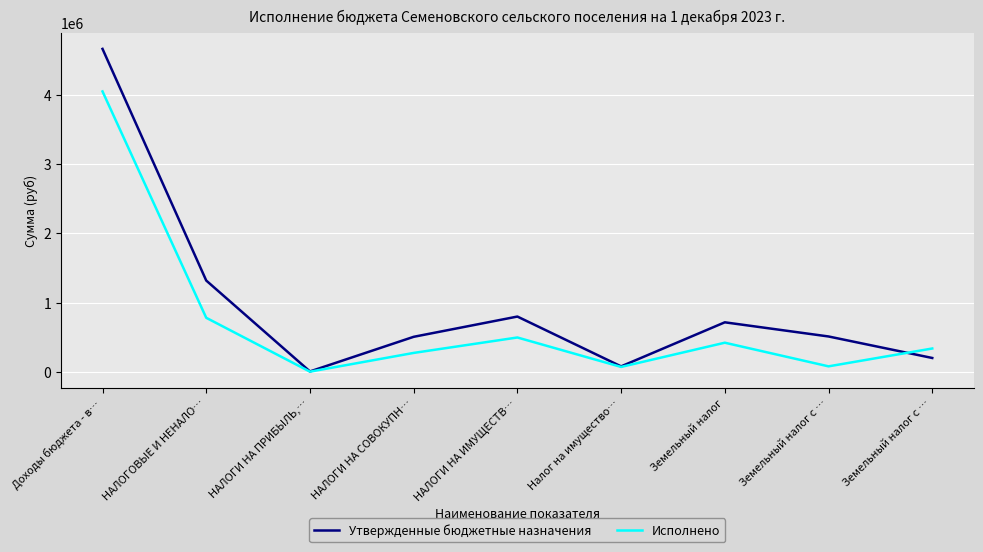

Which series has the largest total across all categories?

Утвержденные бюджетные назначения